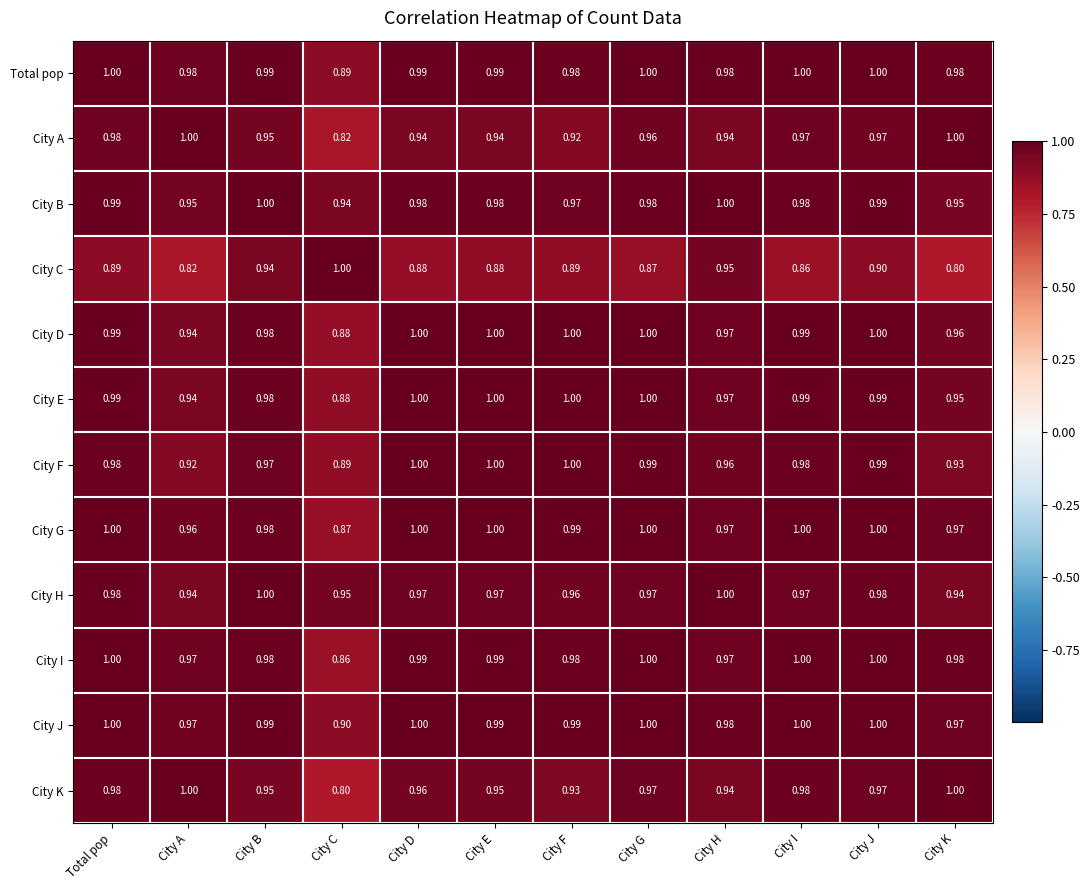

Between City G and City K, which series saw the biggest shift?

City C